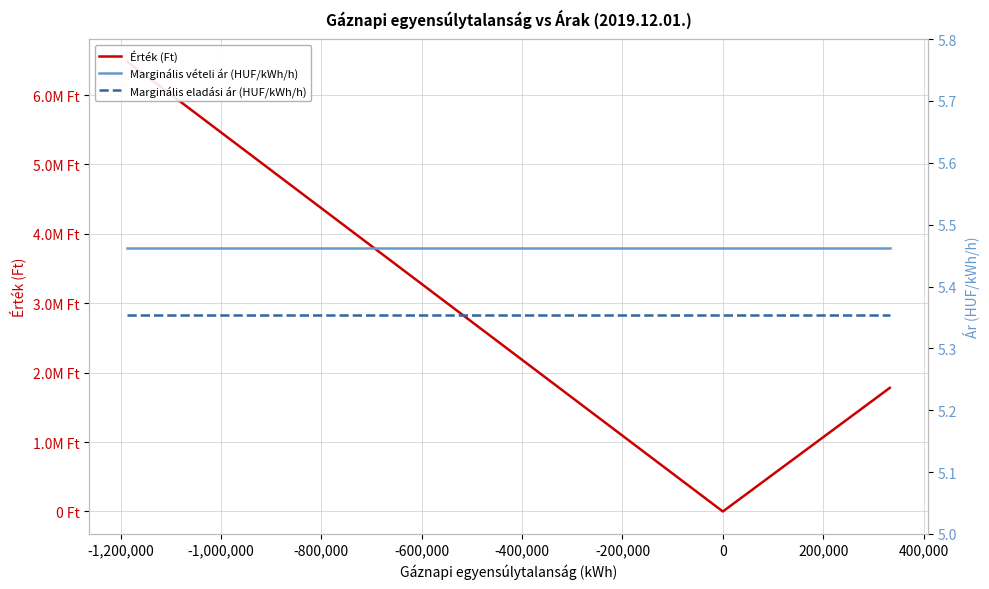

Is this an area chart (filled region under the line)?

No